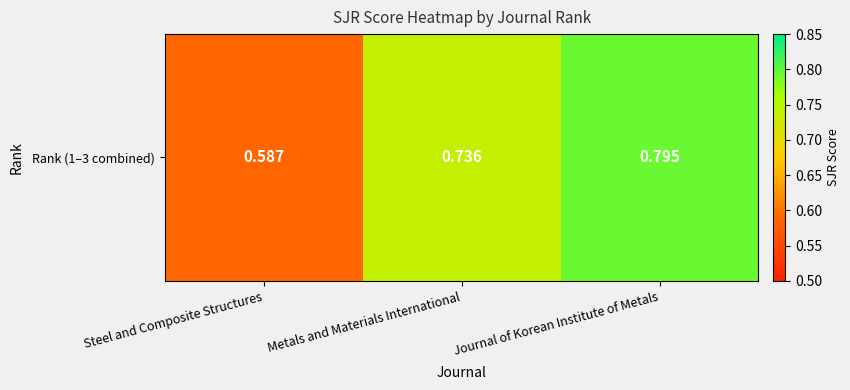

True or false: the data shows 0.7 at Metals and Materials International.

True